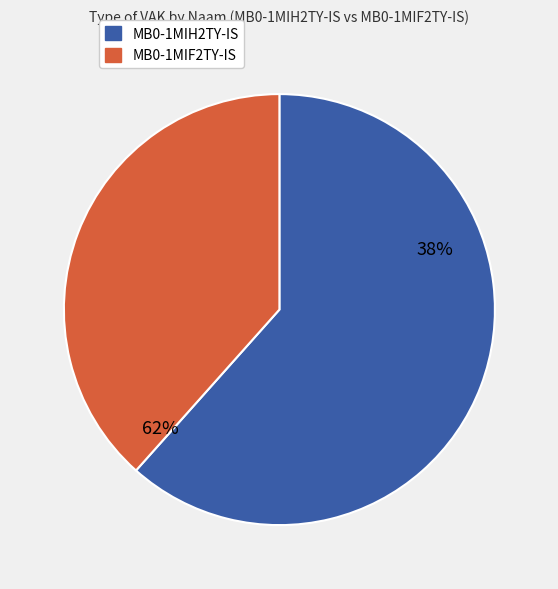

Is it true that MB0-1MIH2TY-IS is 74% of the pie?

False